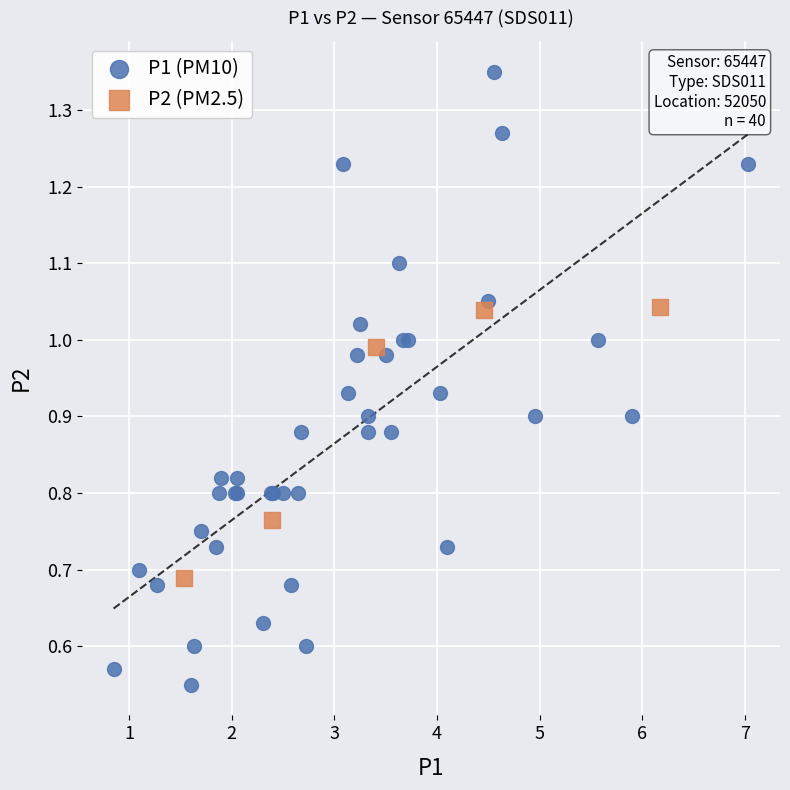

Which series has the largest Y range (max minus min)?

P1 (PM10)